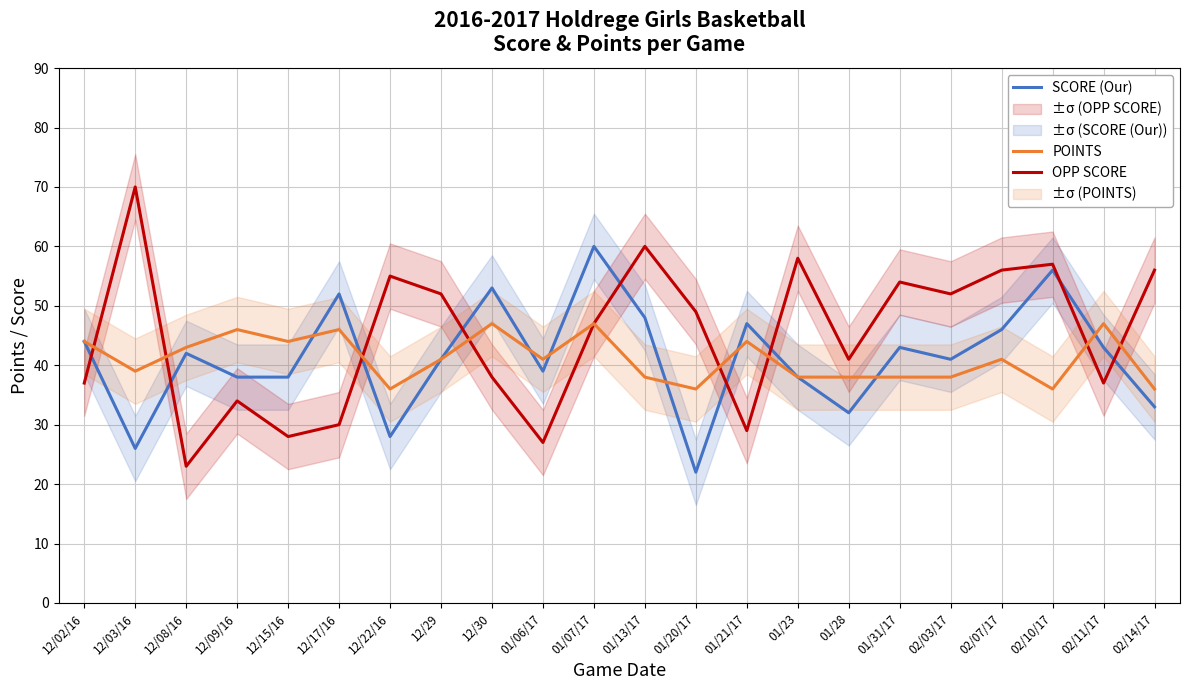

What is the average value of the SCORE (Our) series?

41